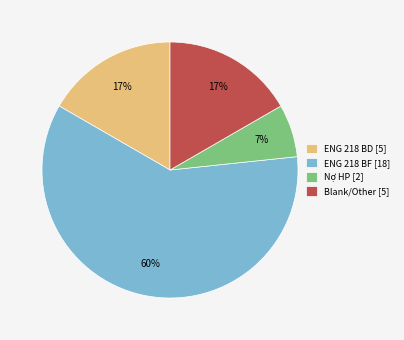

Which has a higher value, Nợ HP [2] or ENG 218 BF [18]?

ENG 218 BF [18]